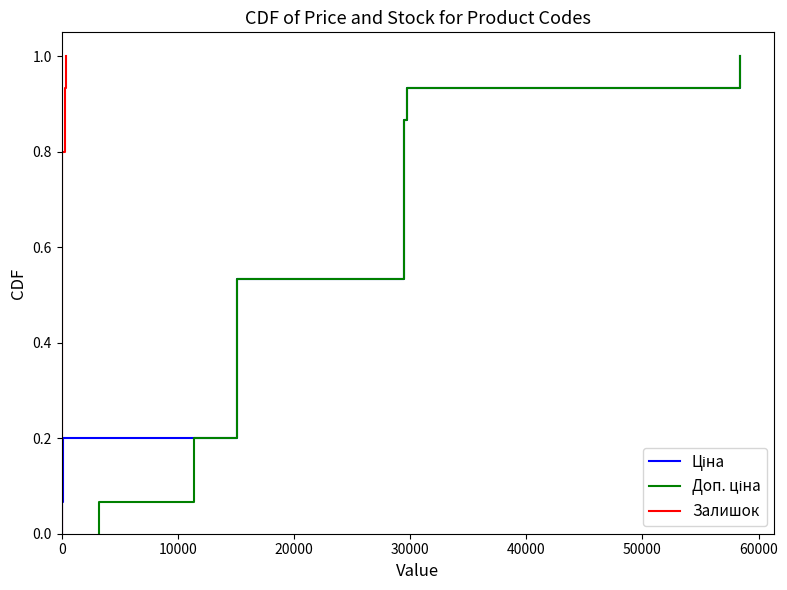

What is the value of the Залишок point at the 4th from the left?

0.2